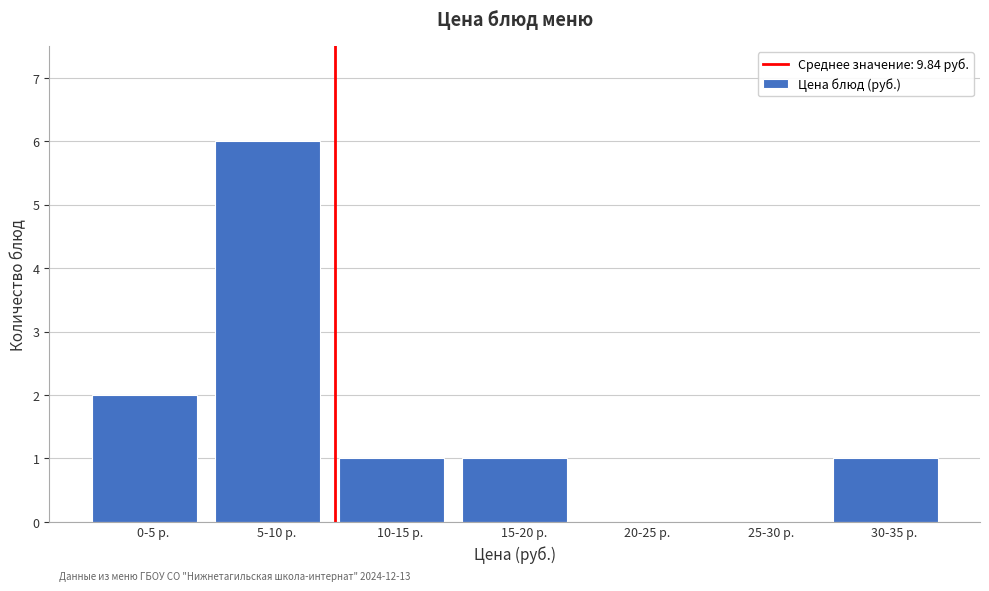

Reading left to right, what are all the values shown in this chart?

0-5 р.=2	5-10 р.=6	10-15 р.=1	15-20 р.=1	20-25 р.=0	25-30 р.=0	30-35 р.=1